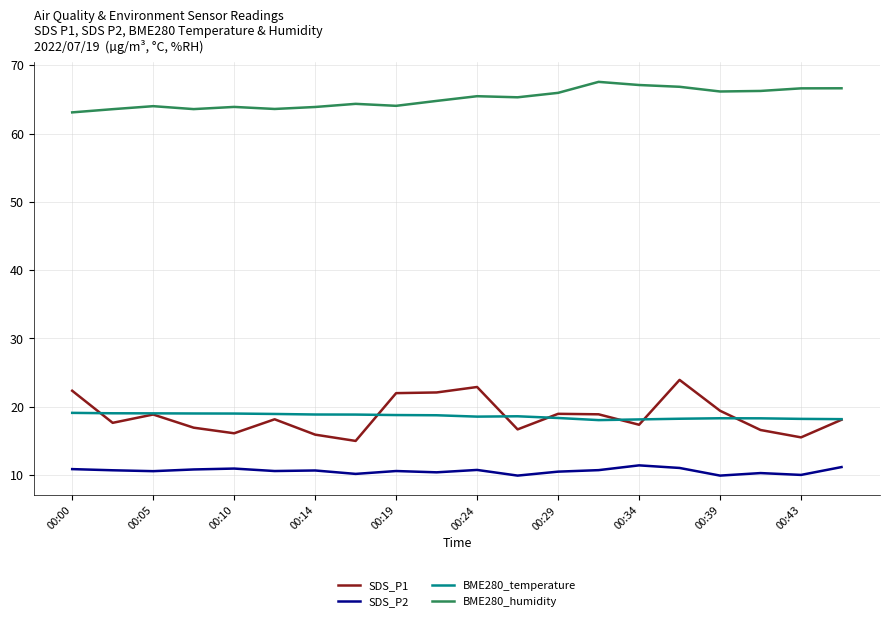

Which series has the largest total across all categories?

BME280_humidity